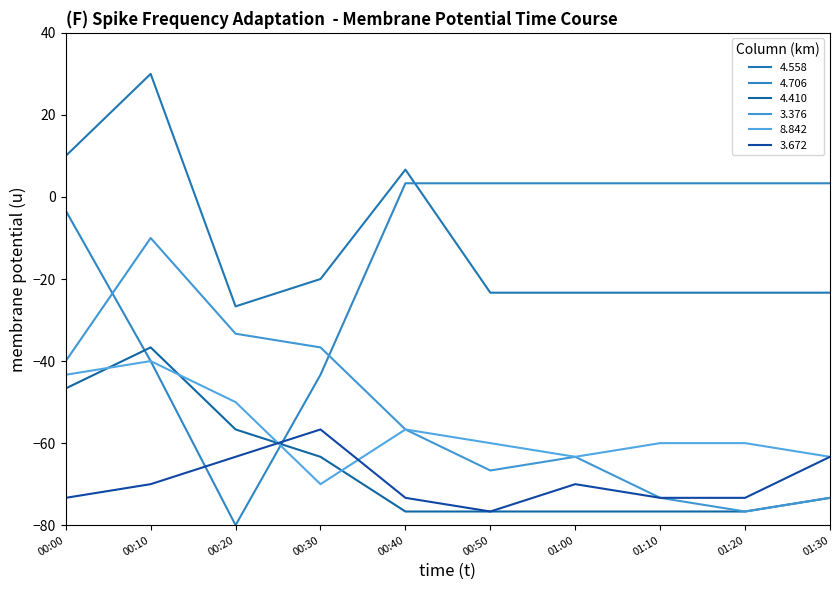

What is the lowest value of the 4.558 series?

-26.7